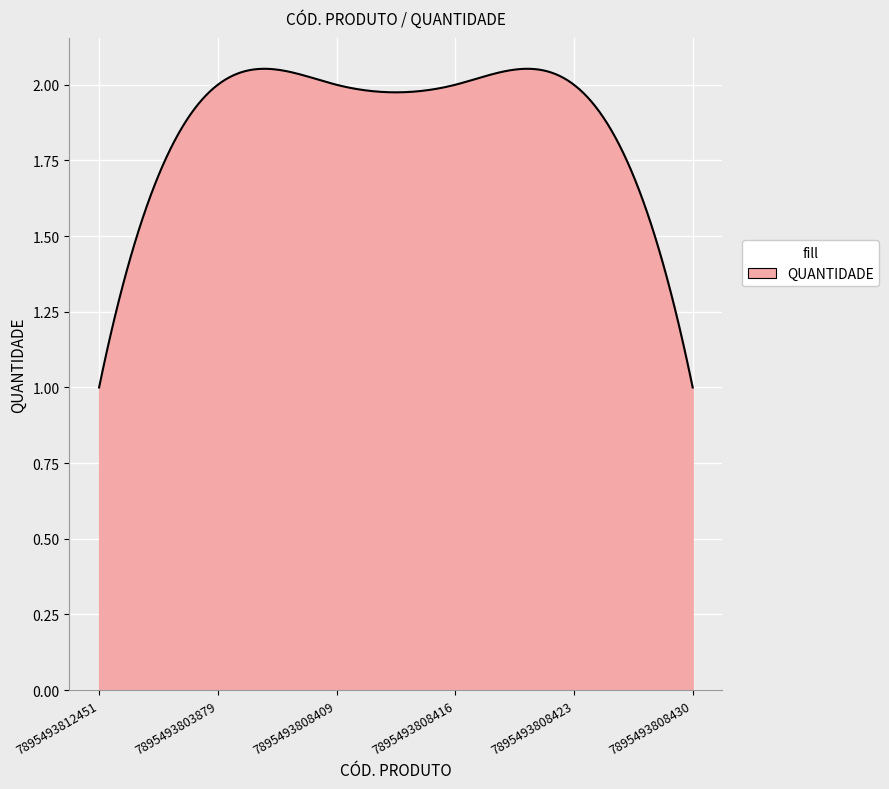

True or false: there are more than 1 points higher than both neighbors.

True